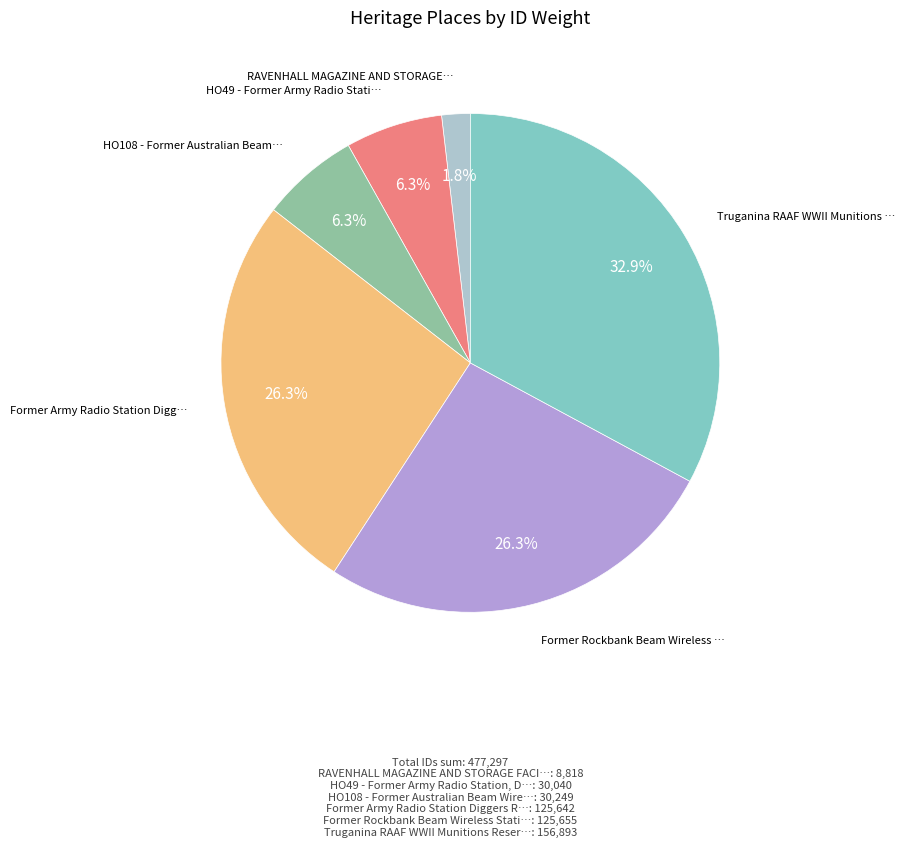

Does any single category account for the majority?

No